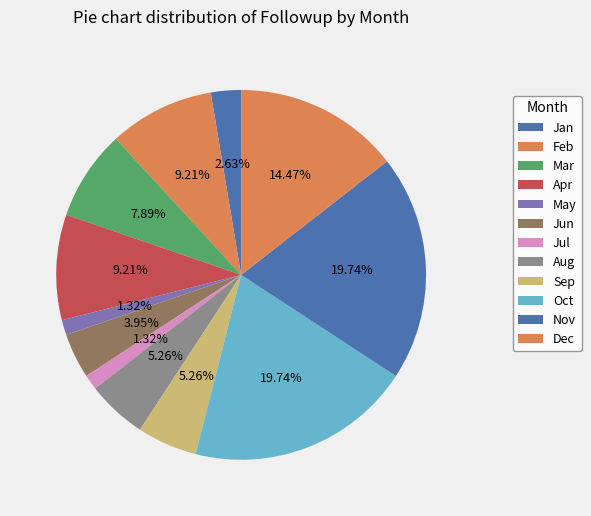

How many segments does this pie chart have?

12